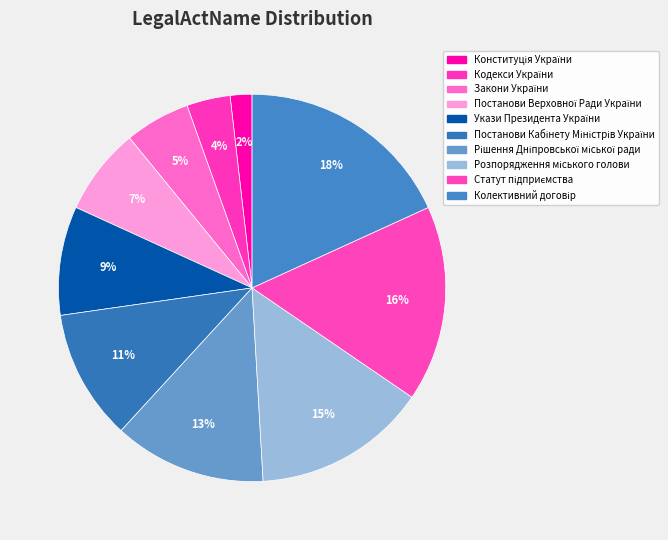

What percentage is the Постанови Верховної Ради України slice, to the nearest percent?

7%